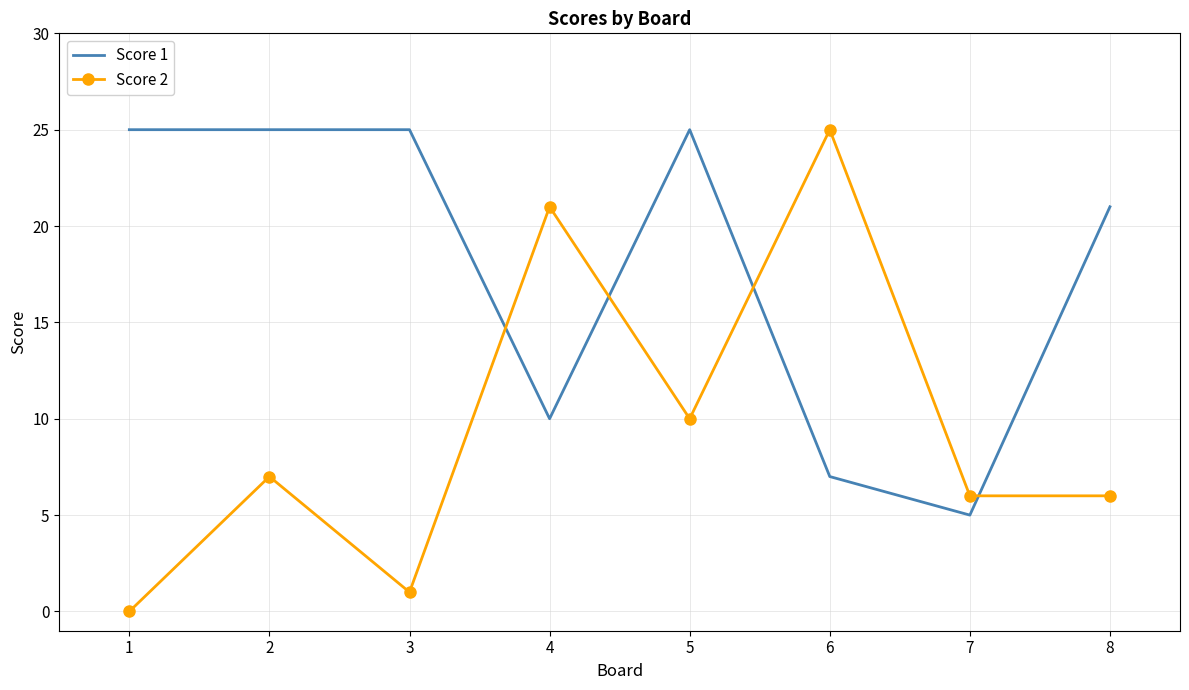

Reading left to right, extract all data points from this chart.

Score 1: 1=25	2=25	3=25	4=10	5=25	6=7	7=5	8=21
Score 2: 1=0	2=7	3=1	4=21	5=10	6=25	7=6	8=6